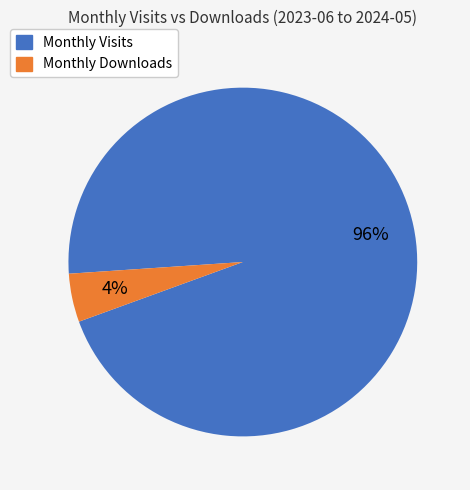

To the nearest percent, what is the average slice percentage?

50%